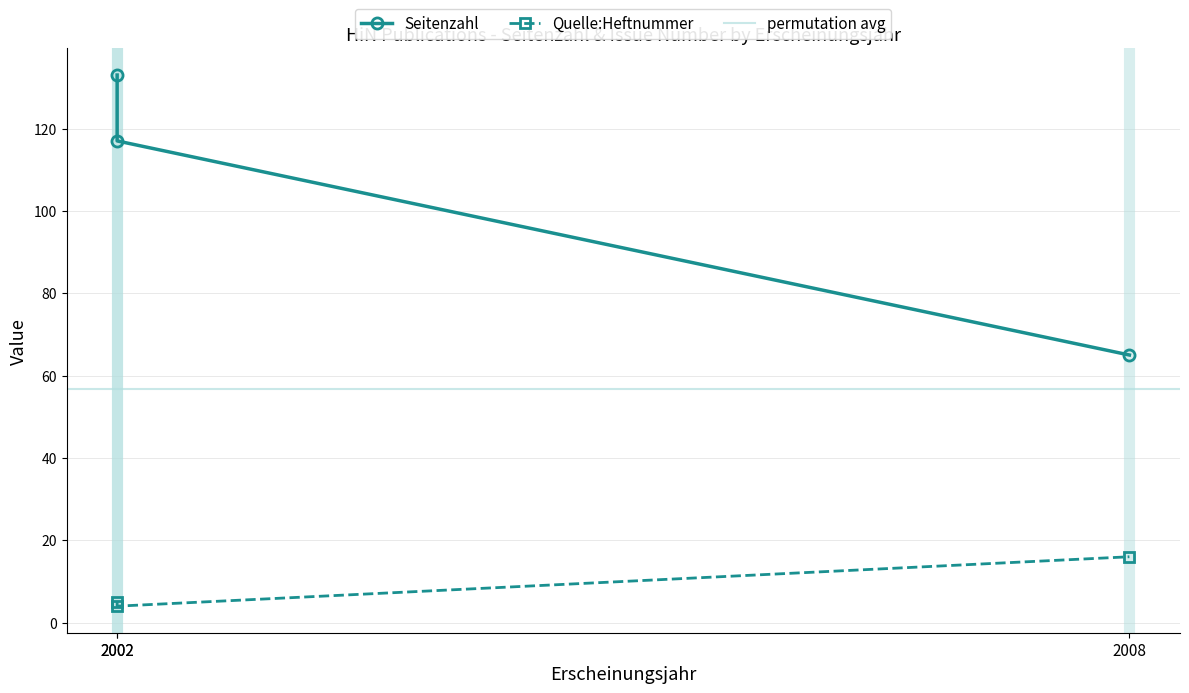

At which category does the chart reach its minimum across all series?

2002